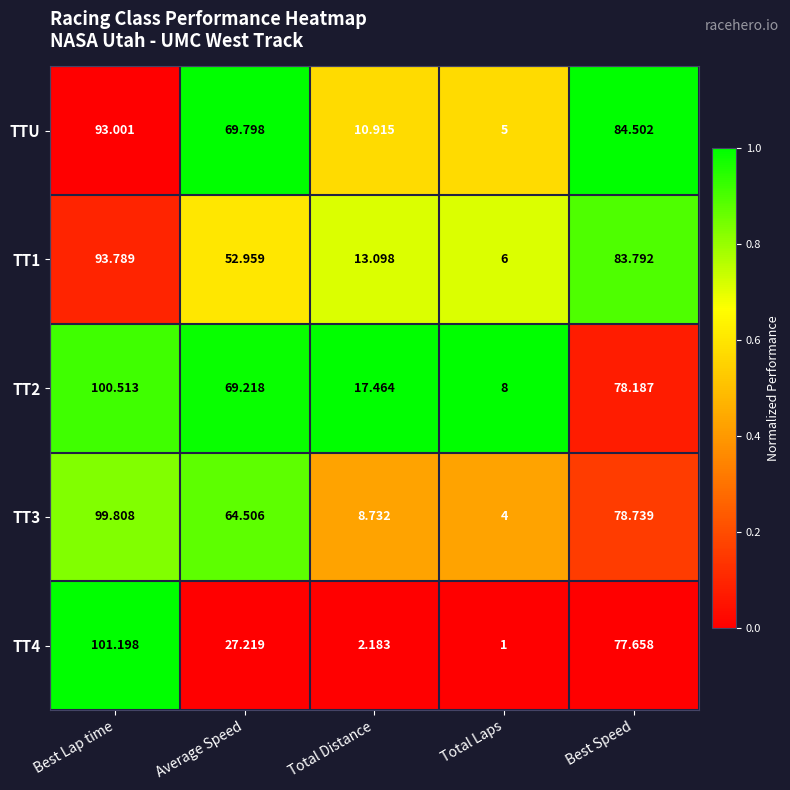

At which label does TT2 reach its peak?

Best Lap time